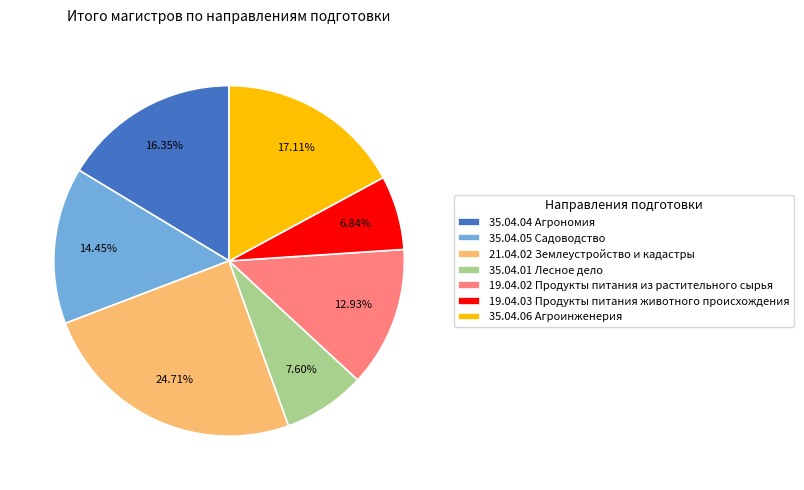

The 35.04.06 Агроинженерия slice represents 17% of the pie. True or false?

True